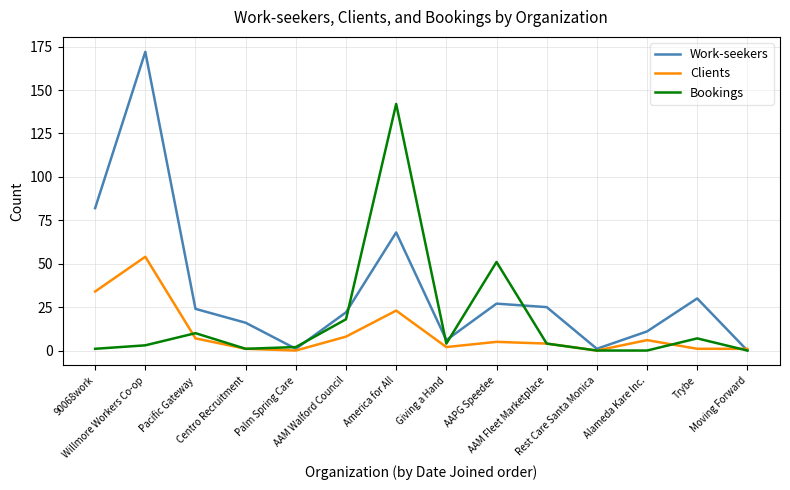

List the series in order of their peak value, lowest first.

Clients, Bookings, Work-seekers